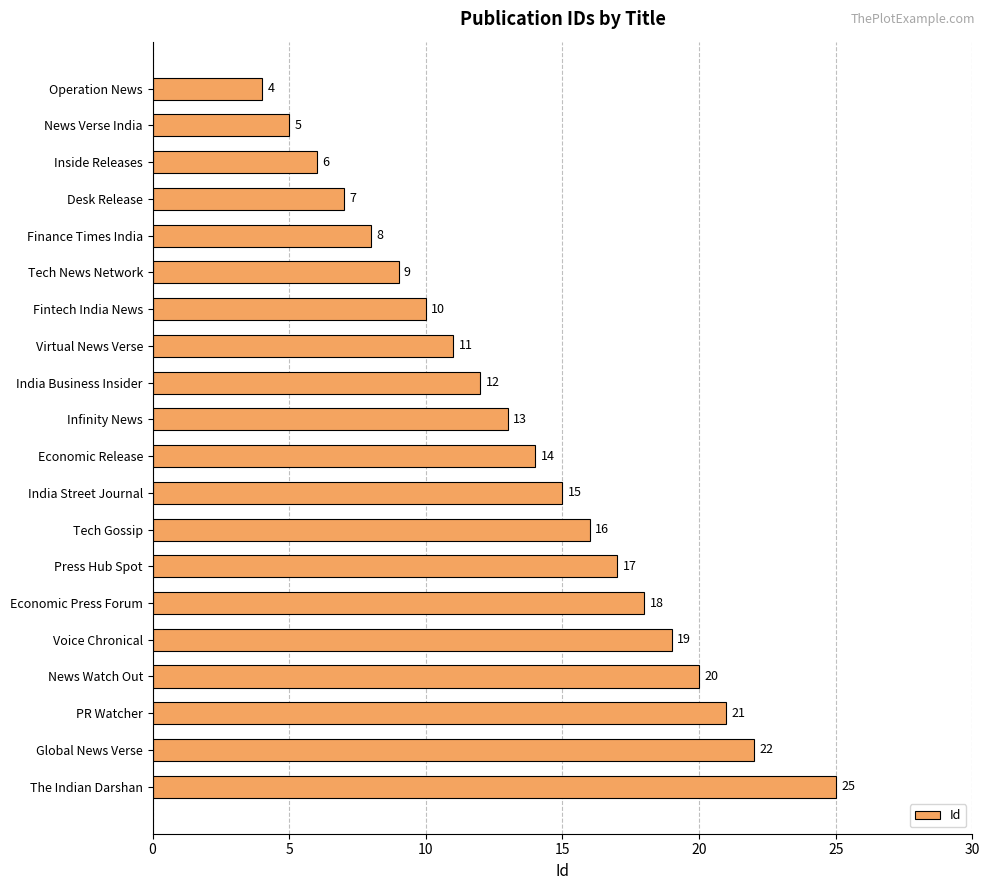

What is the difference between the maximum and second lowest values?

20